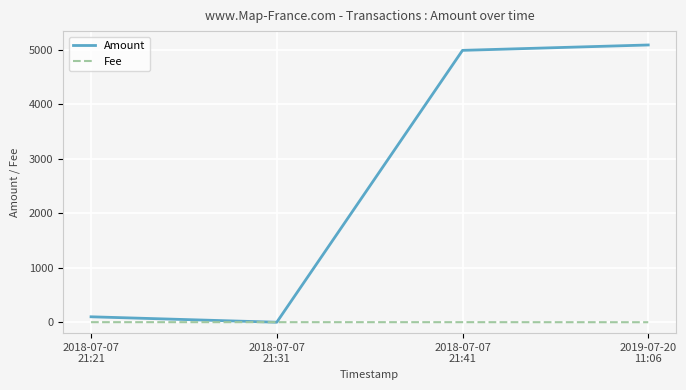

What is the difference between the second highest and minimum values in the Amount series?

4993.0